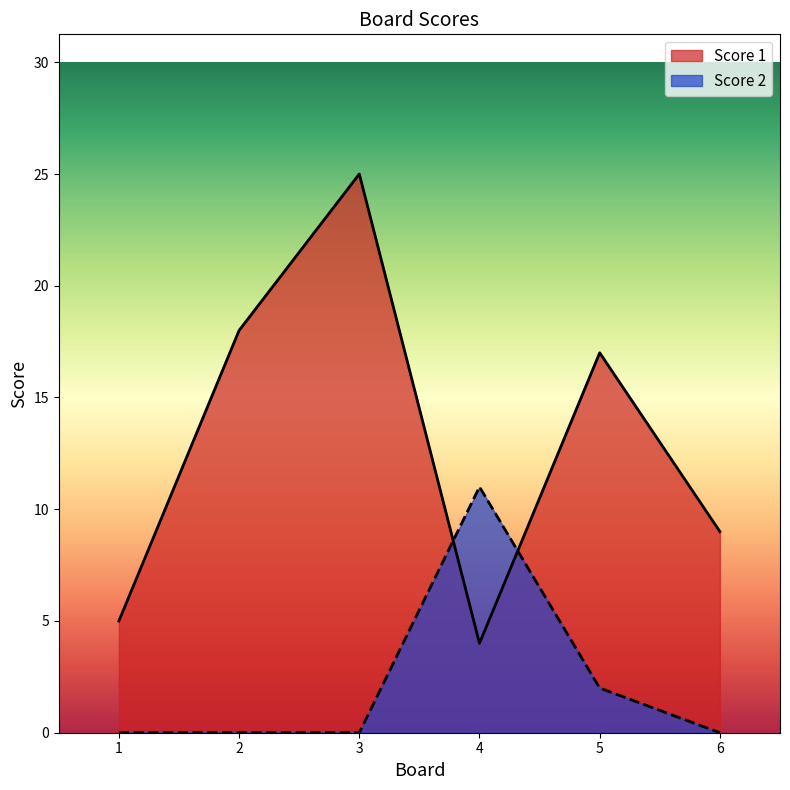

What is the difference between the maximum and second lowest values in the Score 1 series?

20